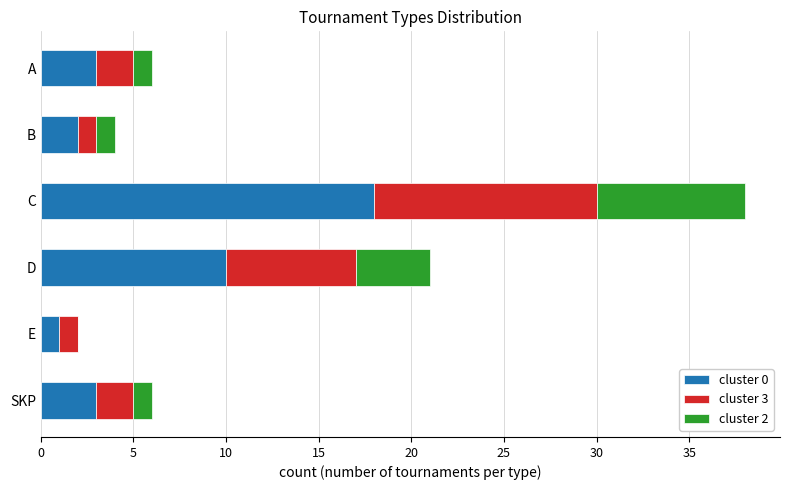

True or false: cluster 0 has a value of 3 at A.

True